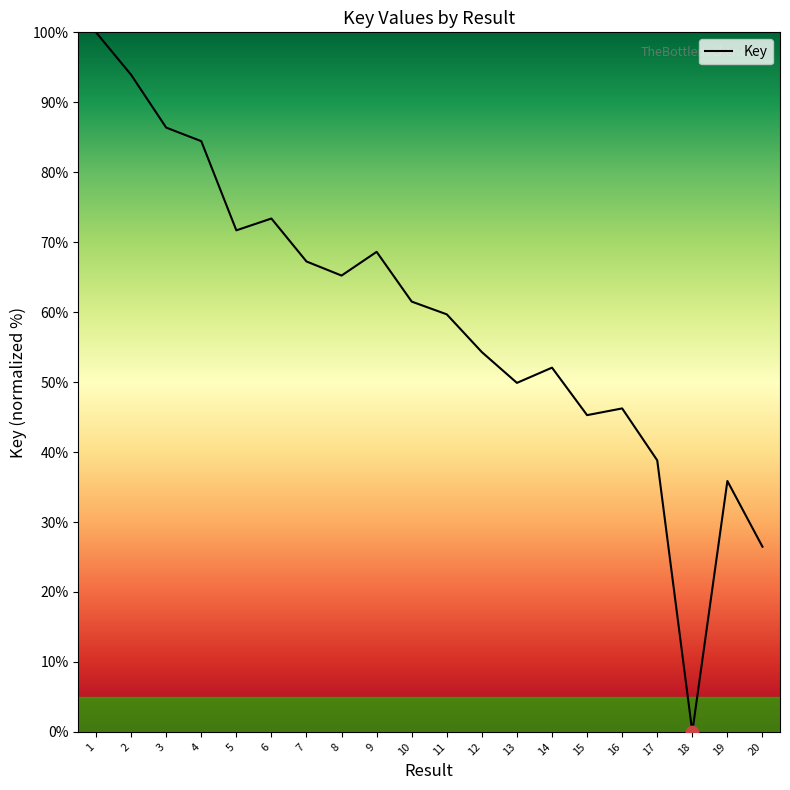

What is the change in value from 11 to 17?

-20.9